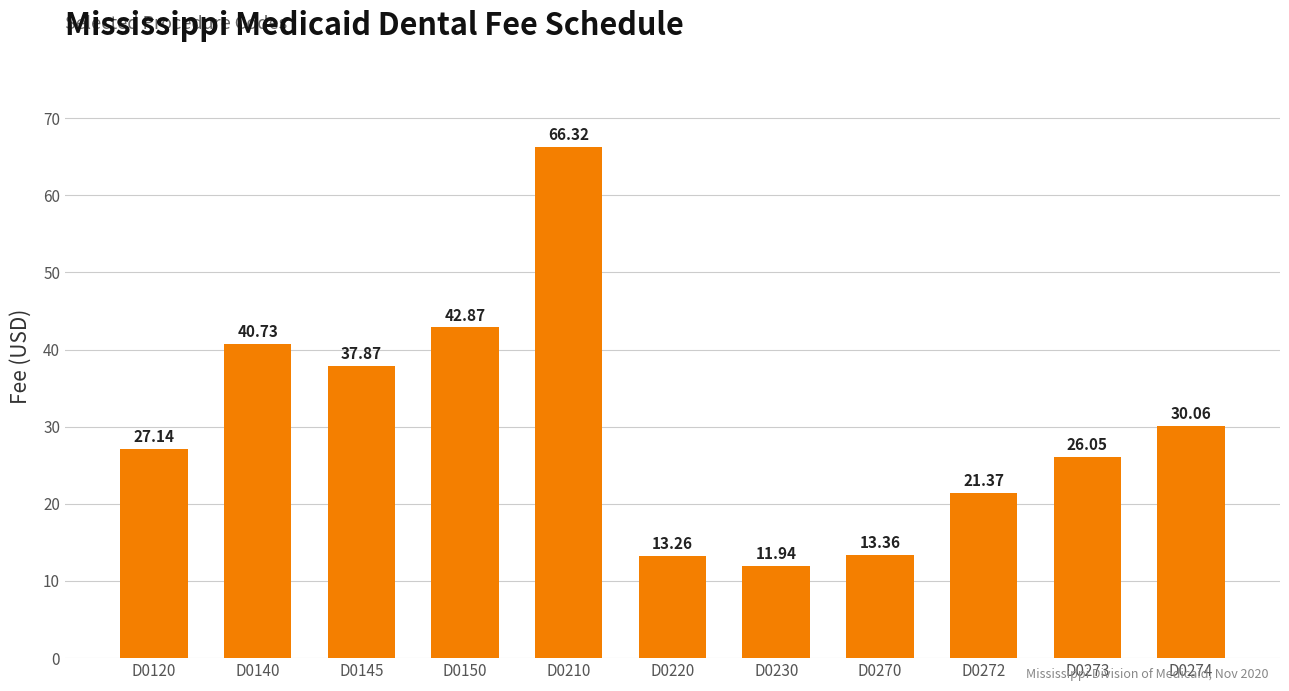

How many bars are there in total?

11